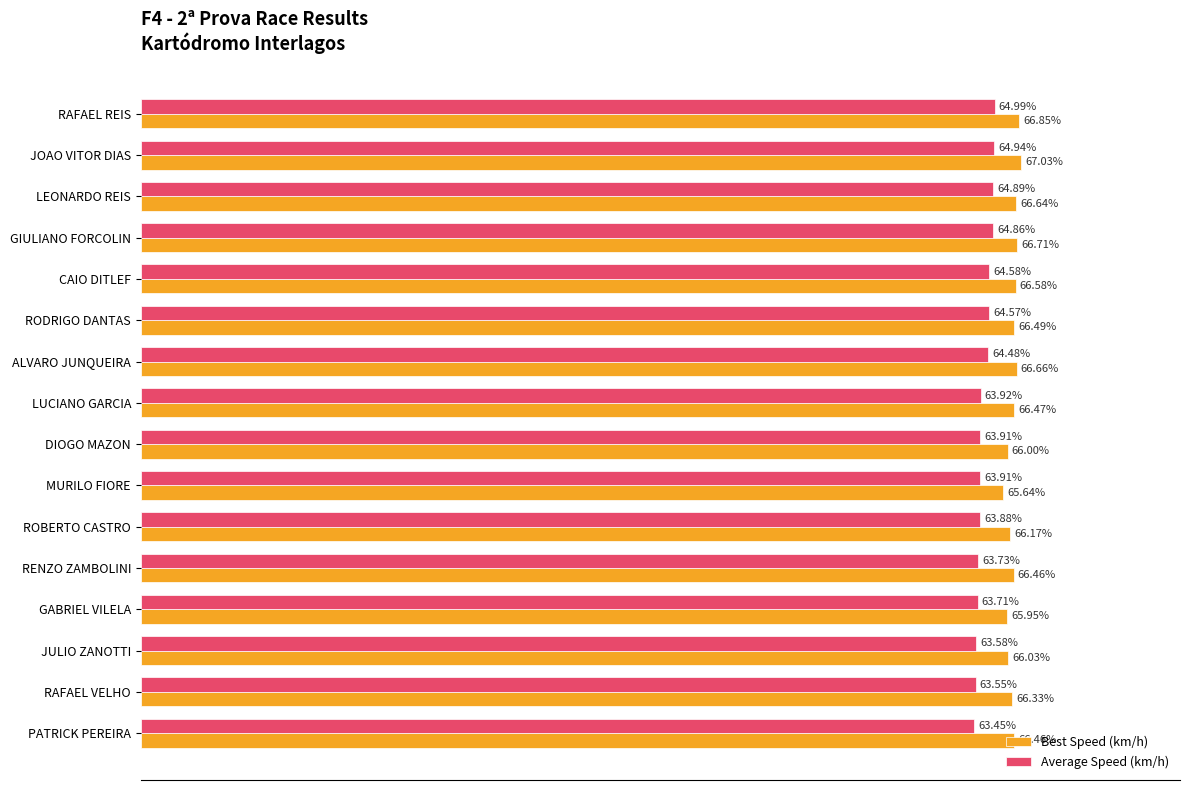

Which series changed the most between LUCIANO GARCIA and DIOGO MAZON?

Best Speed (km/h)